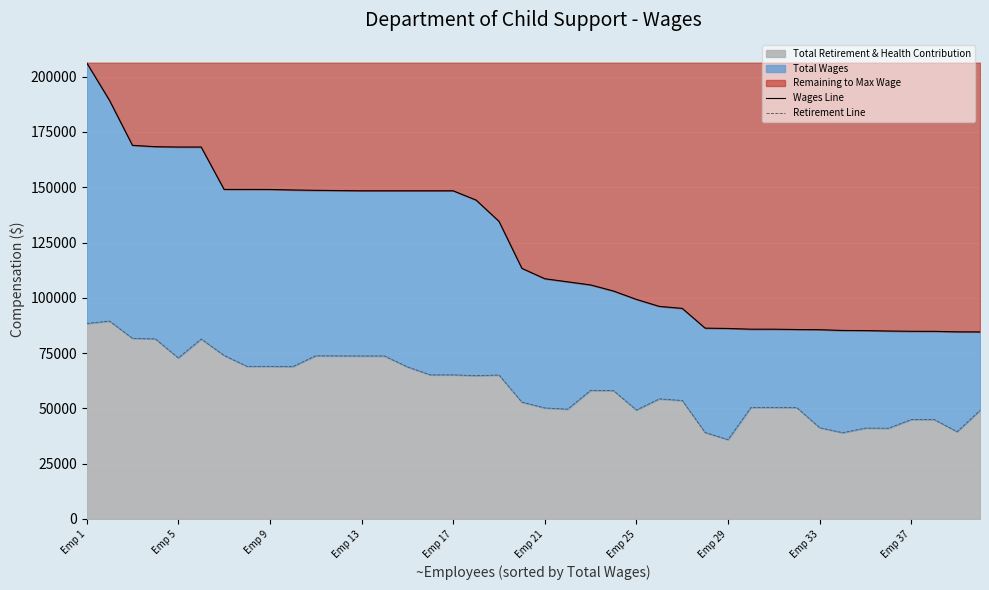

What is the sum of all Wages Line values?

4921049